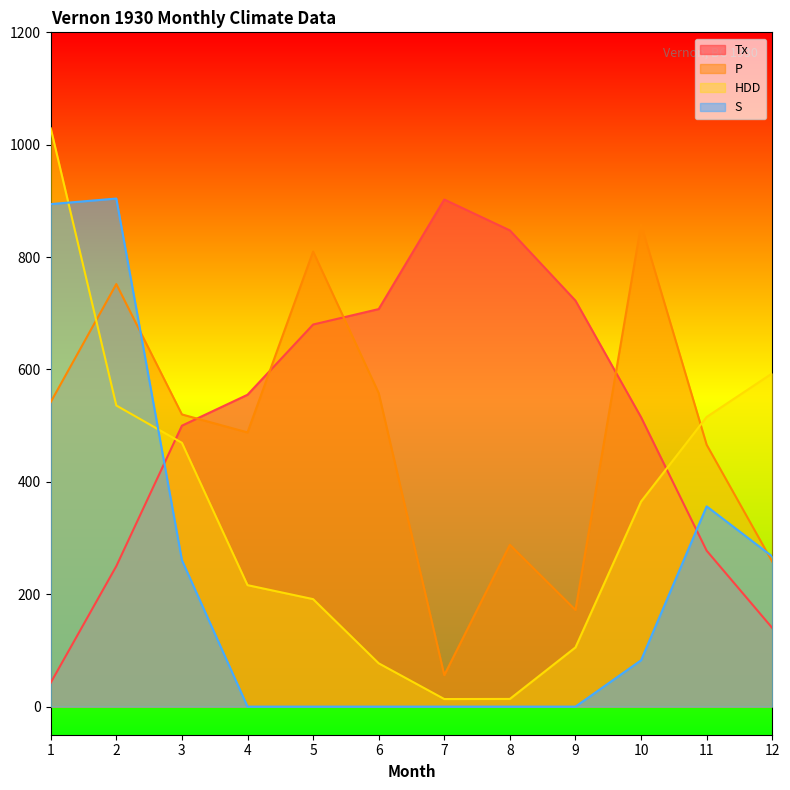

The value of HDD at 7 is 24.1. True or false?

False